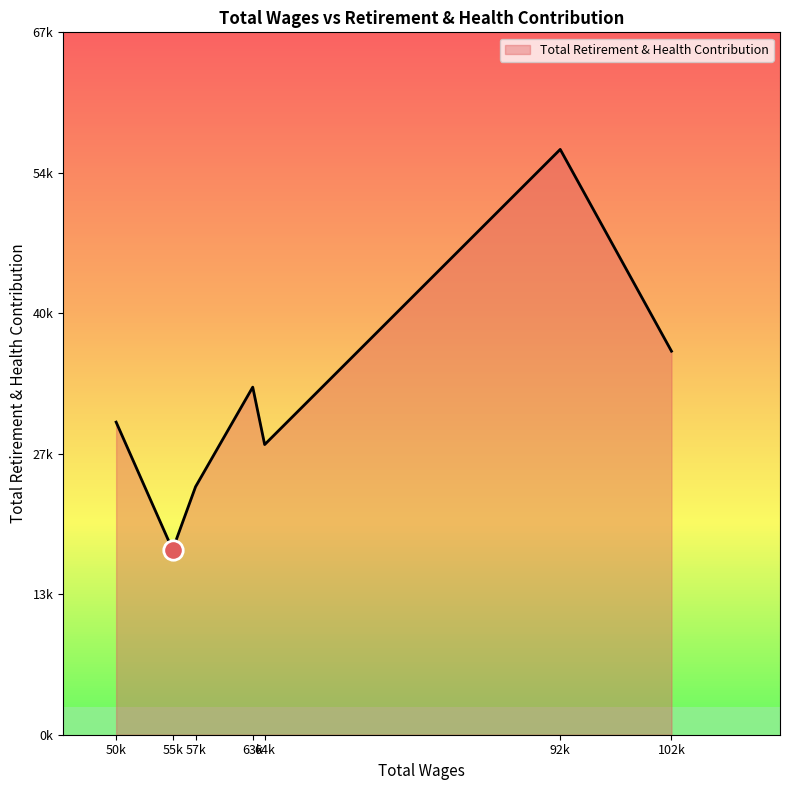

Reading left to right, extract all data points from this chart.

102708.0=36879	92178.0=56283	64205.0=27901	63076.0=33423	57663.0=23843	55492.0=17783	50148.0=30058